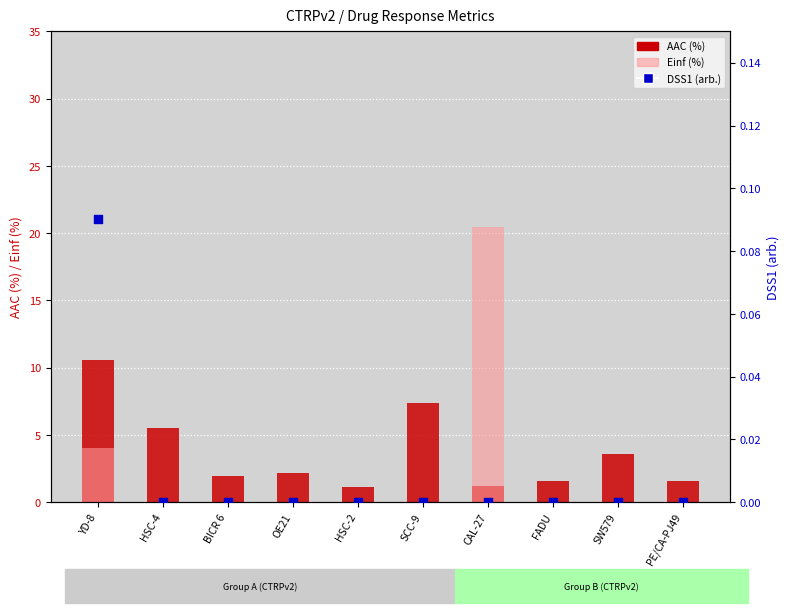

What is the total value across all series at HSC-4?

5.5